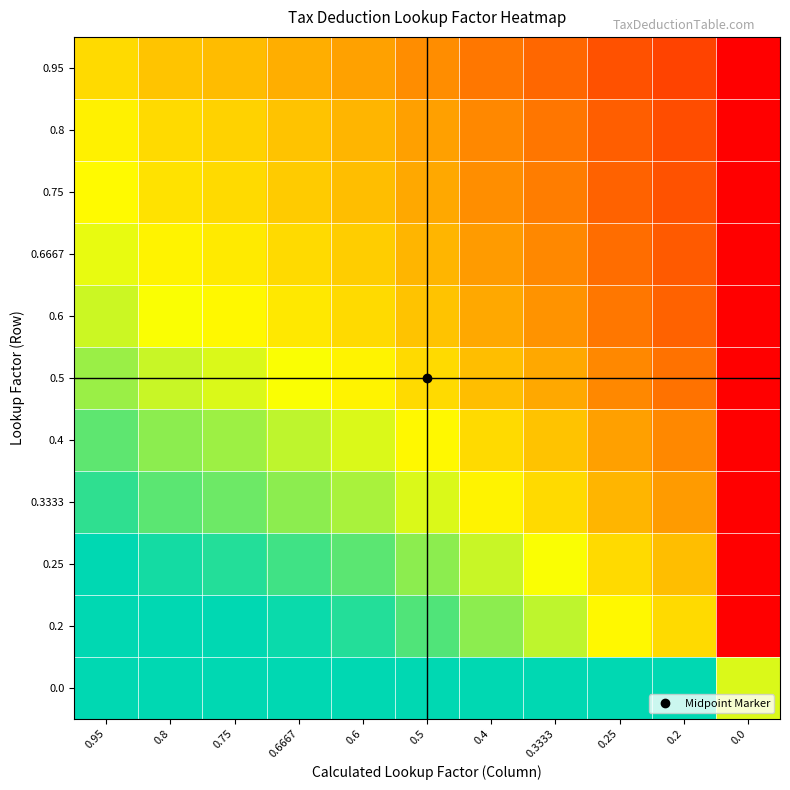

Reading right to left, transcribe all the data shown in this chart.

0.95: 0.0=0.0	0.2=0.1	0.25=0.1	0.3333=0.2	0.4=0.2	0.5=0.3	0.6=0.3	0.6667=0.3	0.75=0.3	0.8=0.4	0.95=0.4
0.8: 0.0=0.0	0.2=0.1	0.25=0.2	0.3333=0.2	0.4=0.2	0.5=0.3	0.6=0.3	0.6667=0.4	0.75=0.4	0.8=0.4	0.95=0.4
0.75: 0.0=0.0	0.2=0.2	0.25=0.2	0.3333=0.2	0.4=0.3	0.5=0.3	0.6=0.3	0.6667=0.4	0.75=0.4	0.8=0.4	0.95=0.5
0.6667: 0.0=0.0	0.2=0.2	0.25=0.2	0.3333=0.2	0.4=0.3	0.5=0.3	0.6=0.4	0.6667=0.4	0.75=0.4	0.8=0.4	0.95=0.5
0.6: 0.0=0.0	0.2=0.2	0.25=0.2	0.3333=0.3	0.4=0.3	0.5=0.4	0.6=0.4	0.6667=0.4	0.75=0.5	0.8=0.5	0.95=0.5
0.5: 0.0=0.0	0.2=0.2	0.25=0.2	0.3333=0.3	0.4=0.3	0.5=0.4	0.6=0.4	0.6667=0.5	0.75=0.5	0.8=0.5	0.95=0.6
0.4: 0.0=0.0	0.2=0.2	0.25=0.3	0.3333=0.4	0.4=0.4	0.5=0.5	0.6=0.5	0.6667=0.5	0.75=0.6	0.8=0.6	0.95=0.6
0.3333: 0.0=0.0	0.2=0.3	0.25=0.3	0.3333=0.4	0.4=0.4	0.5=0.5	0.6=0.5	0.6667=0.6	0.75=0.6	0.8=0.6	0.95=0.7
0.25: 0.0=0.0	0.2=0.3	0.25=0.4	0.3333=0.5	0.4=0.5	0.5=0.6	0.6=0.6	0.6667=0.6	0.75=0.7	0.8=0.7	0.95=0.7
0.2: 0.0=0.0	0.2=0.4	0.25=0.5	0.3333=0.5	0.4=0.6	0.5=0.6	0.6=0.7	0.6667=0.7	0.75=0.7	0.8=0.7	0.95=0.8
0.0: 0.0=0.5	0.2=1.0	0.25=1.0	0.3333=1.0	0.4=1.0	0.5=1.0	0.6=1.0	0.6667=1.0	0.75=1.0	0.8=1.0	0.95=1.0